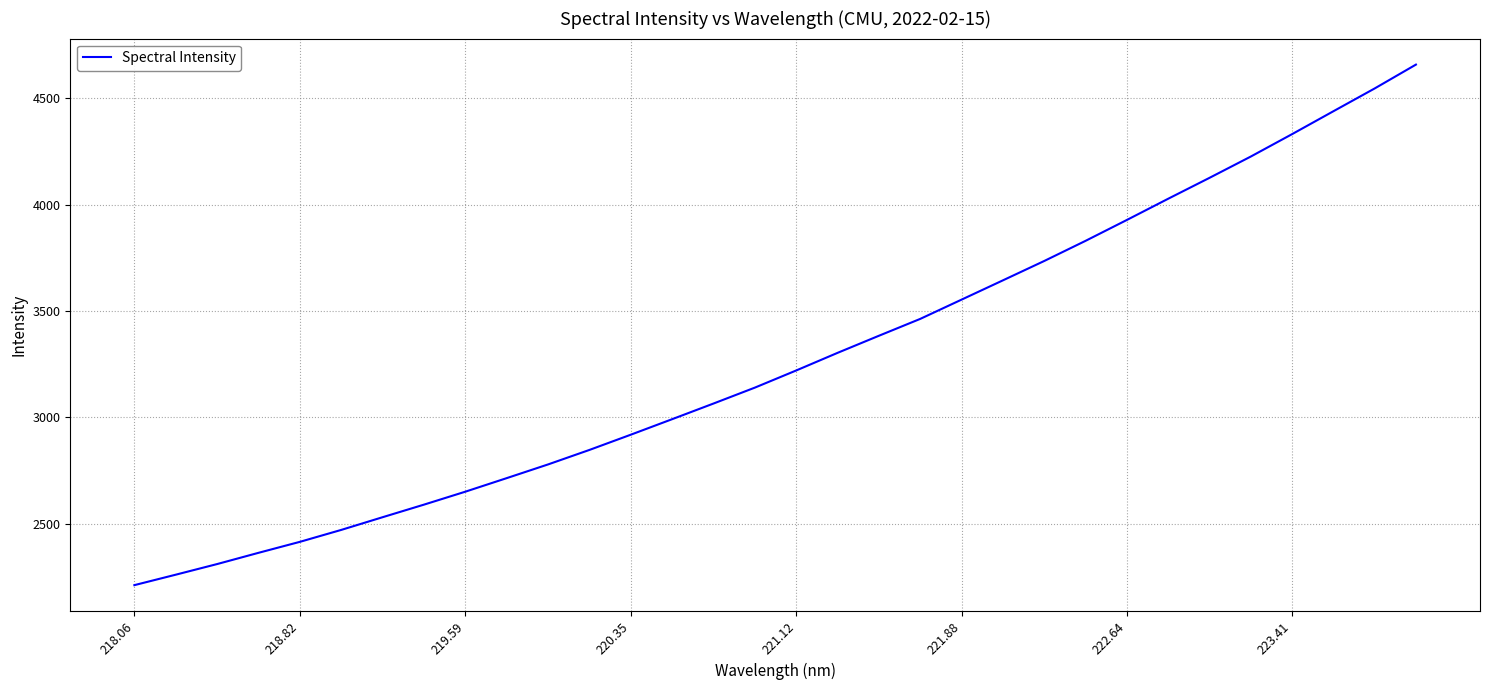

What is the minimum value shown in the chart?

2211.6